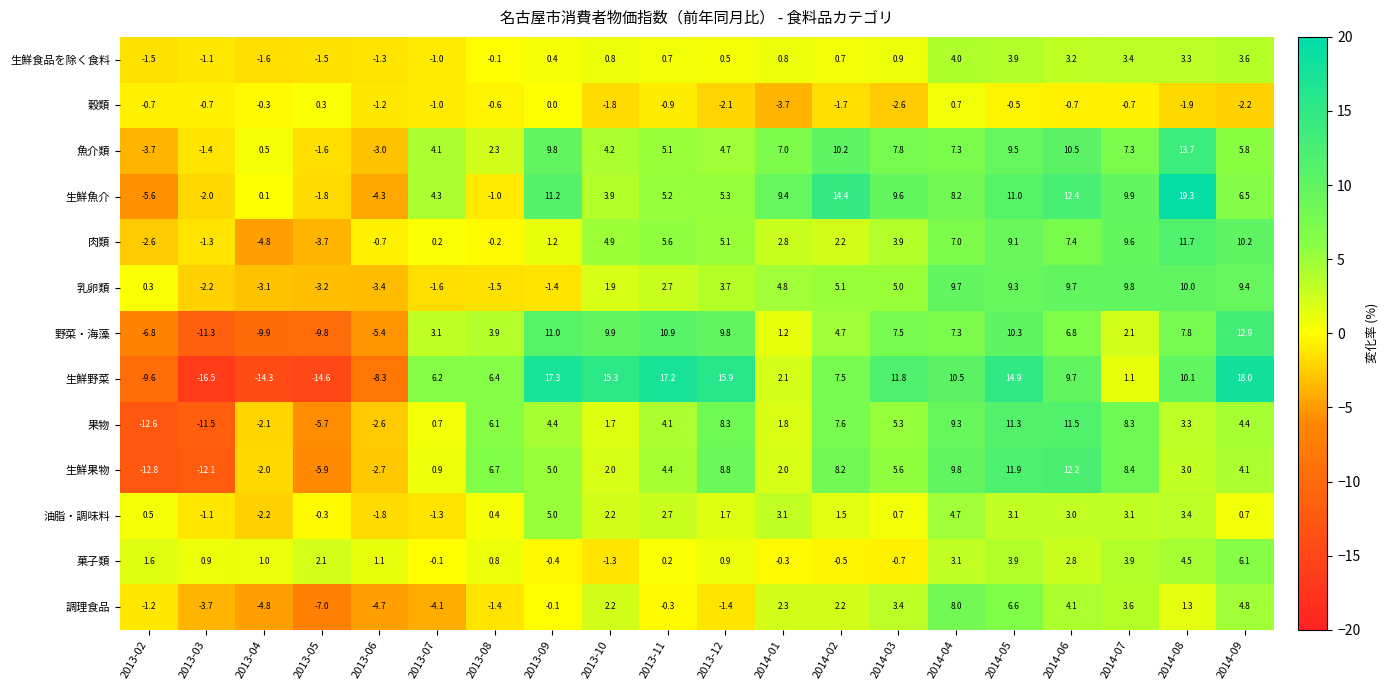

What is the total value across all series at 2013-04?

-43.5